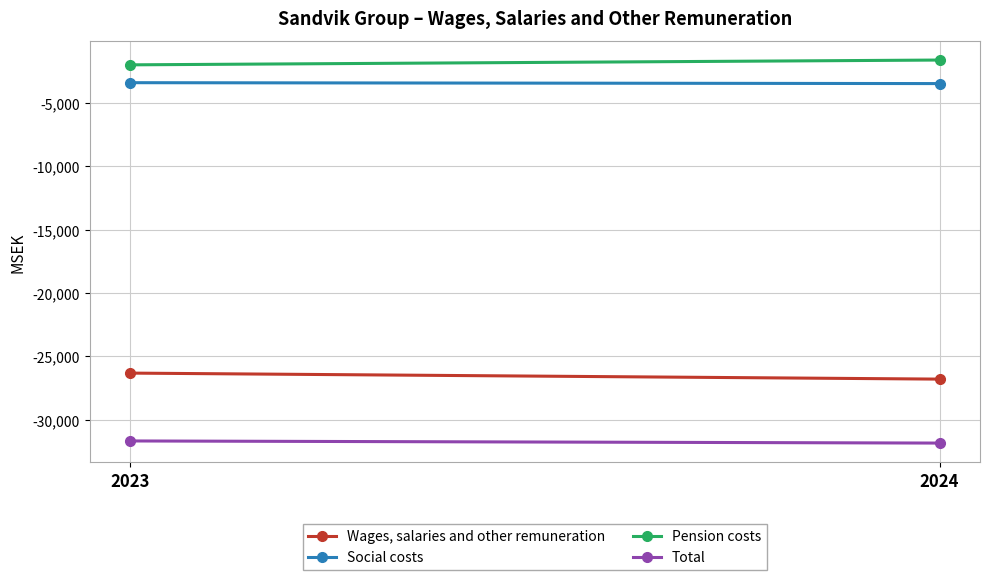

Which category has the highest value in the Total series?

2023